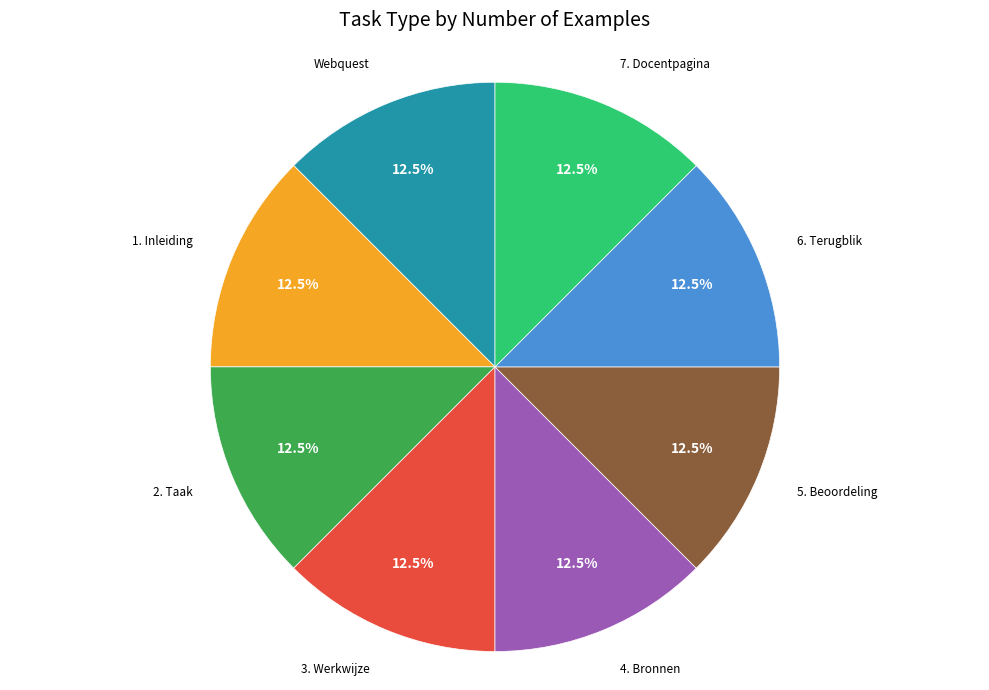

Is there a majority slice in this chart?

No